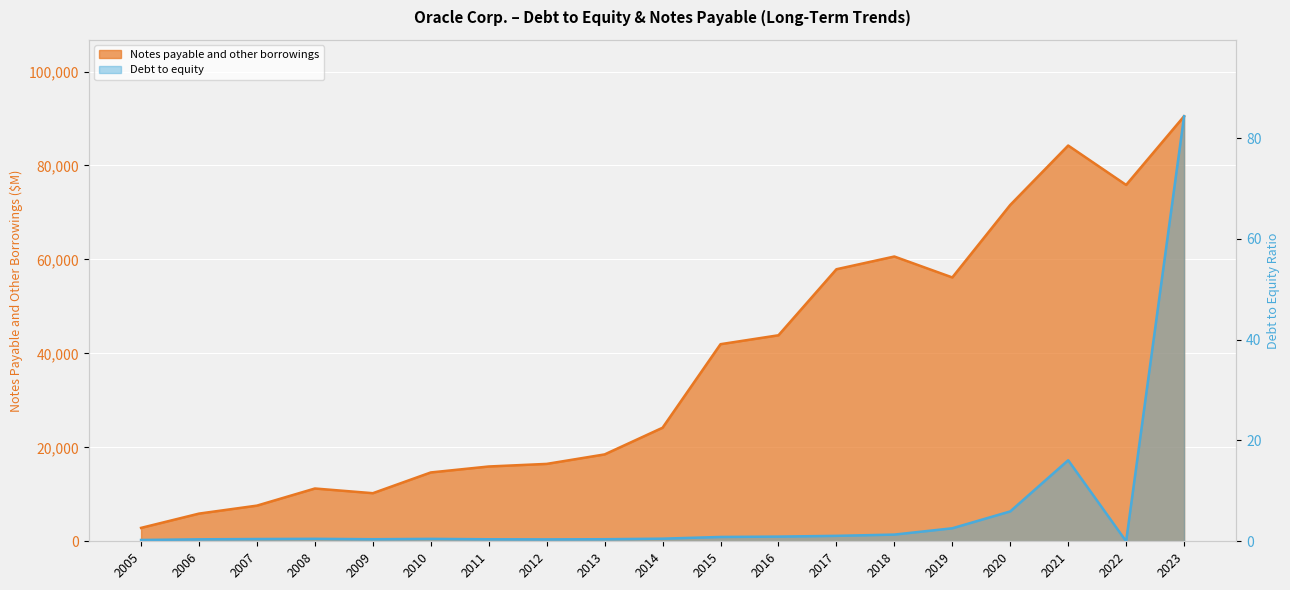

True or false: Notes payable and other borrowings and Debt to equity intersect in this chart.

False